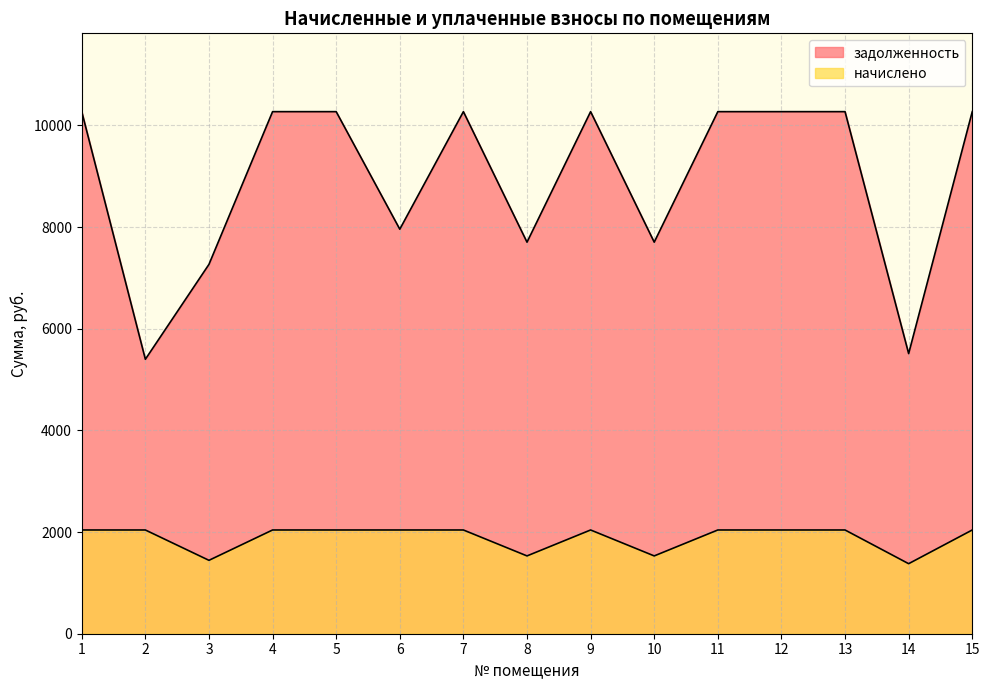

Does the chart have visible grid lines?

Yes